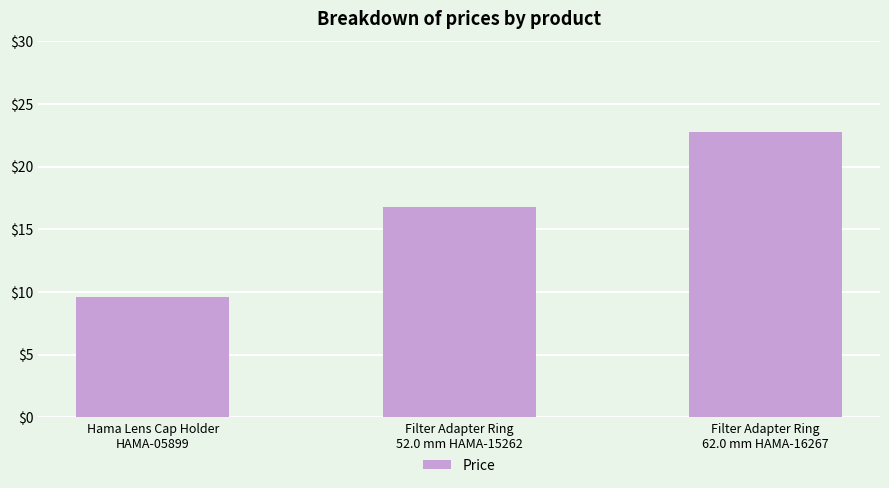

Does the chart contain stacked bars?

No